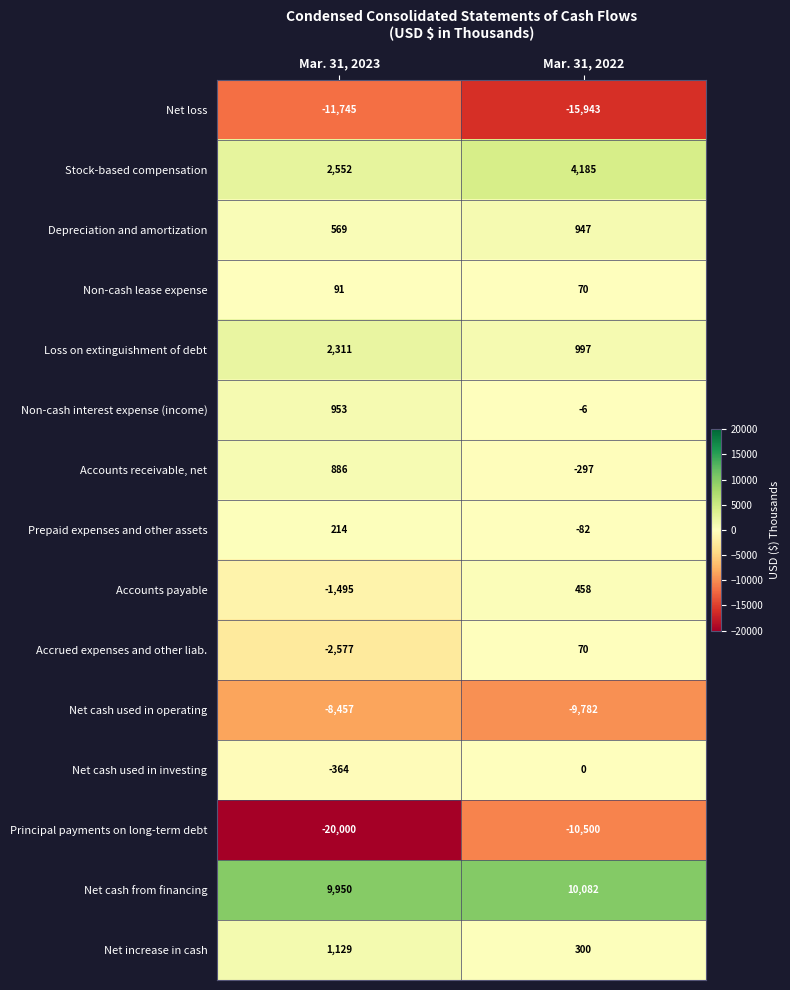

Rank the series at Mar. 31, 2023 from highest to lowest value.

Net cash from financing, Stock-based compensation, Loss on extinguishment of debt, Net increase in cash, Non-cash interest expense (income), Accounts receivable, net, Depreciation and amortization, Prepaid expenses and other assets, Non-cash lease expense, Net cash used in investing, Accounts payable, Accrued expenses and other liab., Net cash used in operating, Net loss, Principal payments on long-term debt